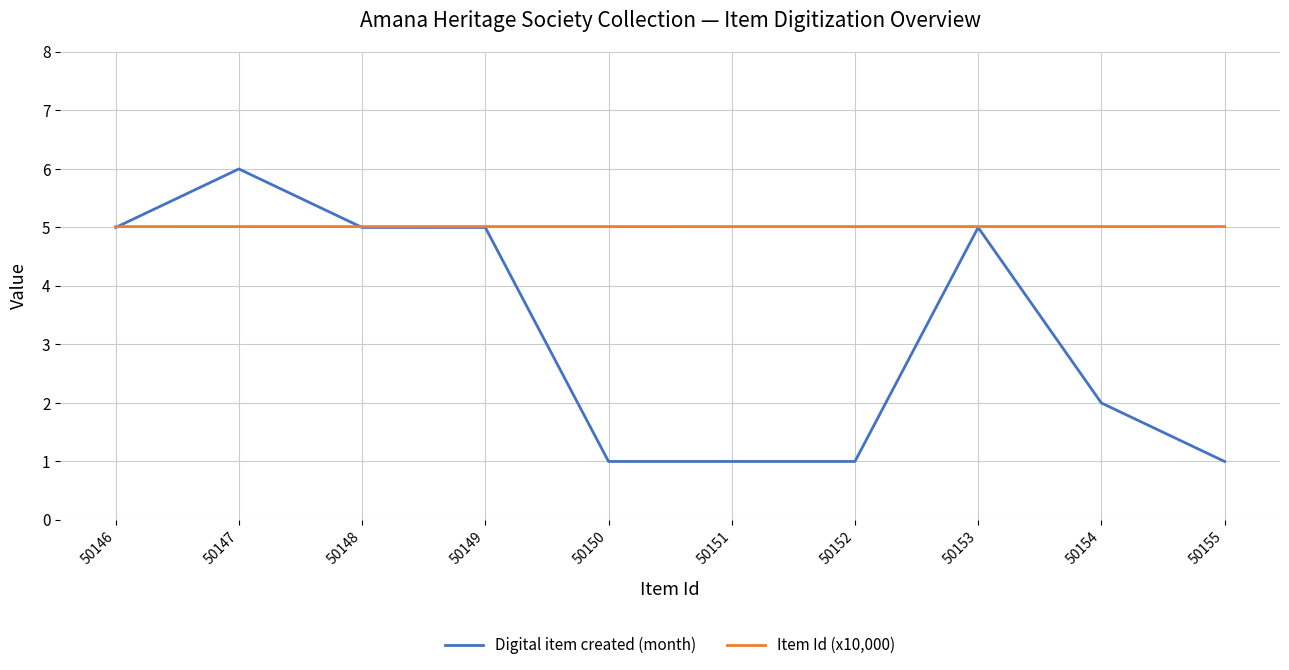

At how many categories does at least one series exceed 3?

10